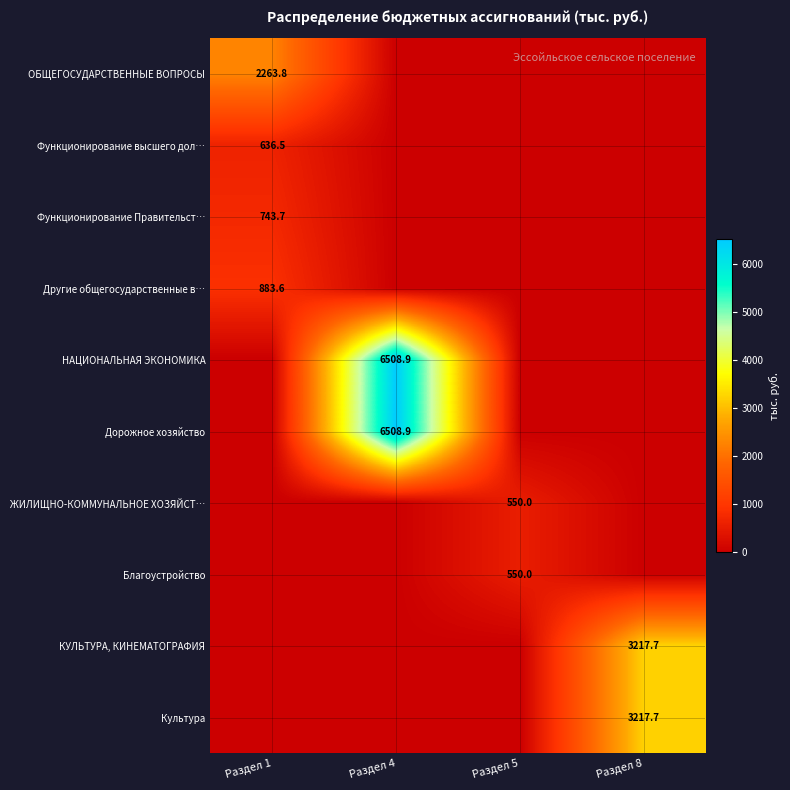

What is the total value across all series at Раздел 1?

4527.6